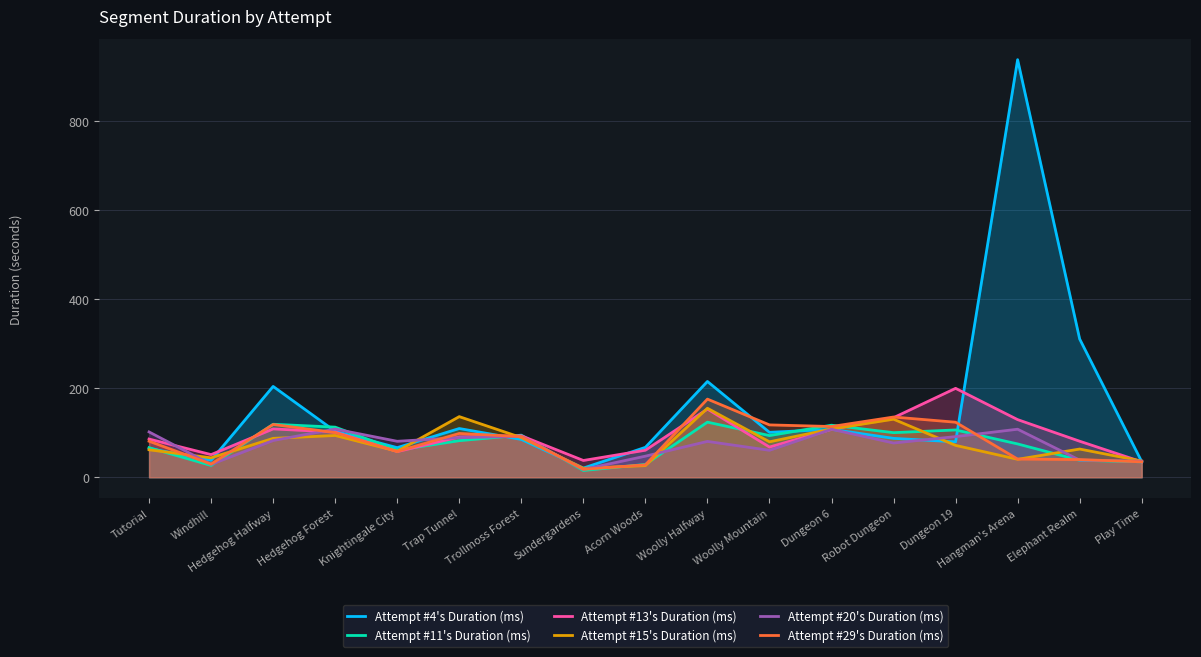

What is the label of the 11th point from the right?

Trollmoss Forest